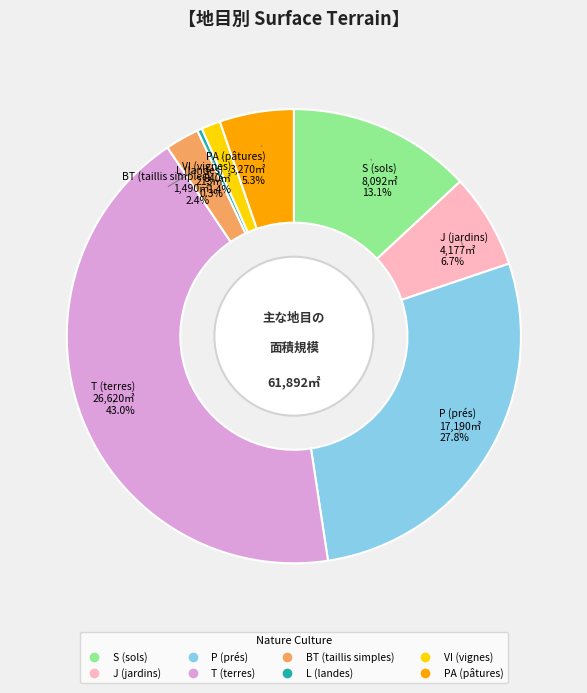

What is the smallest slice in the pie chart?

L (landes)